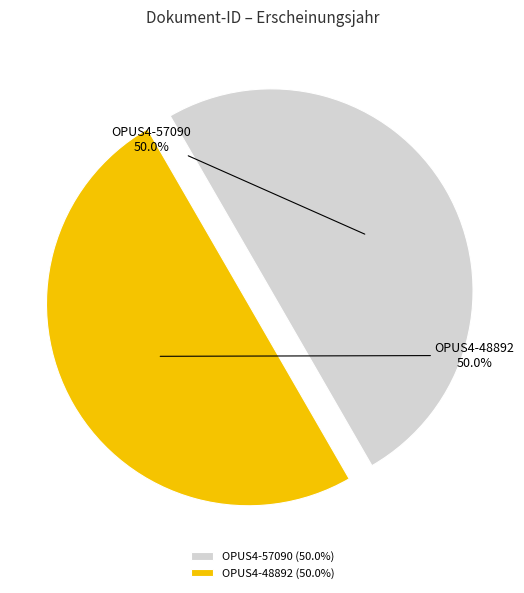

Is it true that OPUS4-57090 is 60% of the pie?

False